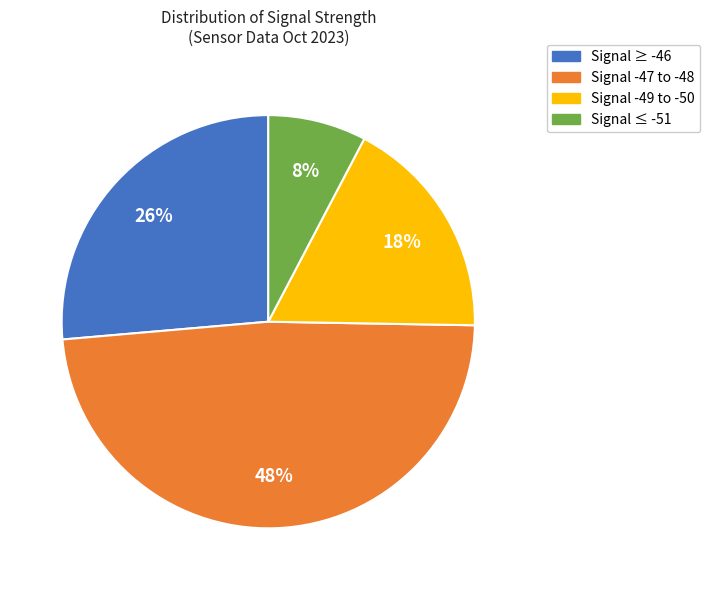

To the nearest percent, what is the average slice percentage?

25%